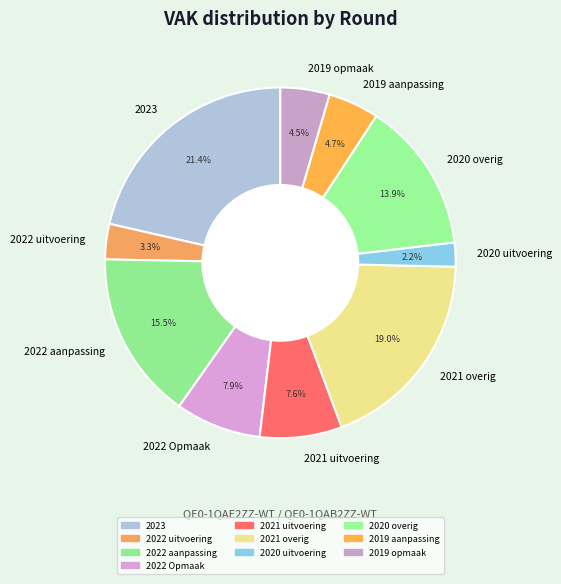

To the nearest percent, what is the difference between the largest and smallest slice percentages?

19%